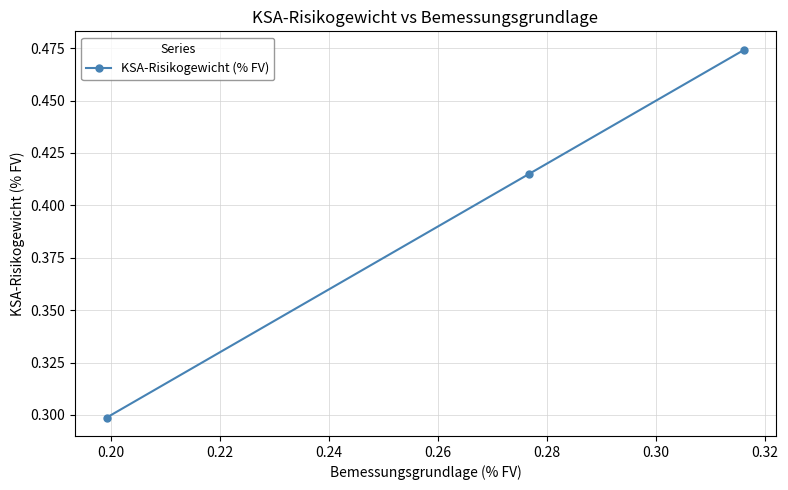

How many values are between 0 and 1?

3